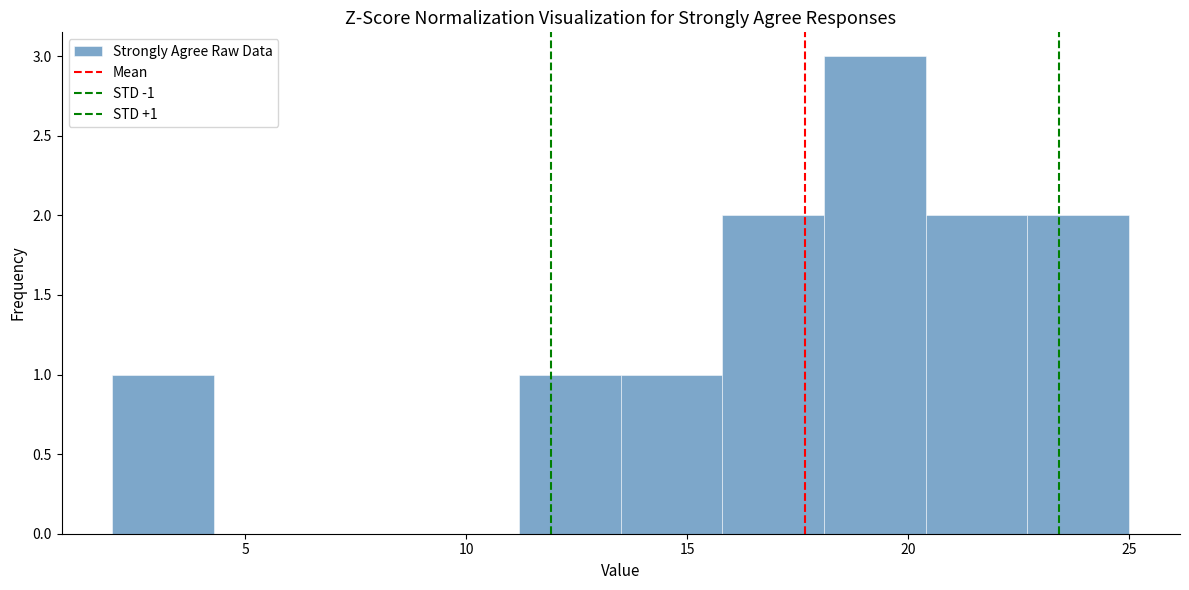

Over which range of the x-axis is the bar tallest?

18.1 to 20.4